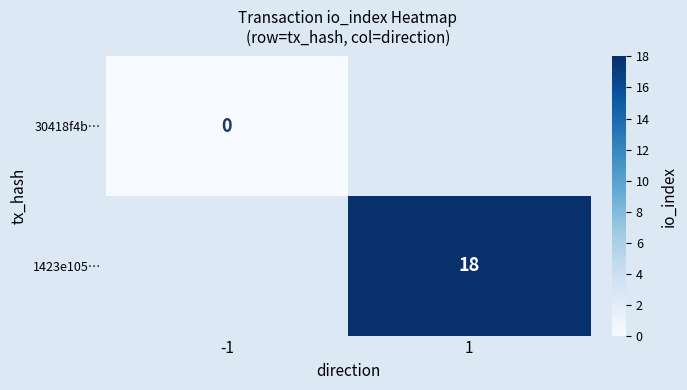

At which category does the chart reach its minimum across all series?

-1